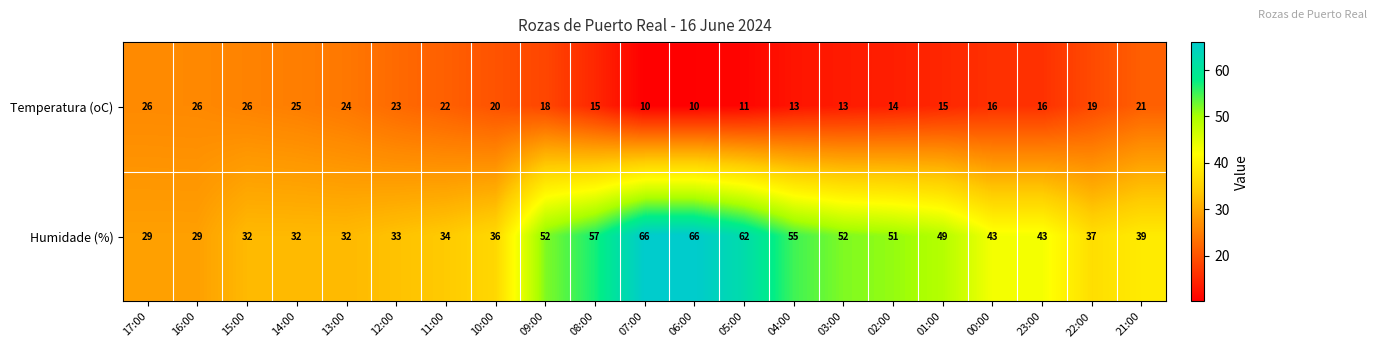

What is the highest value of the Humidade (%) series?

66